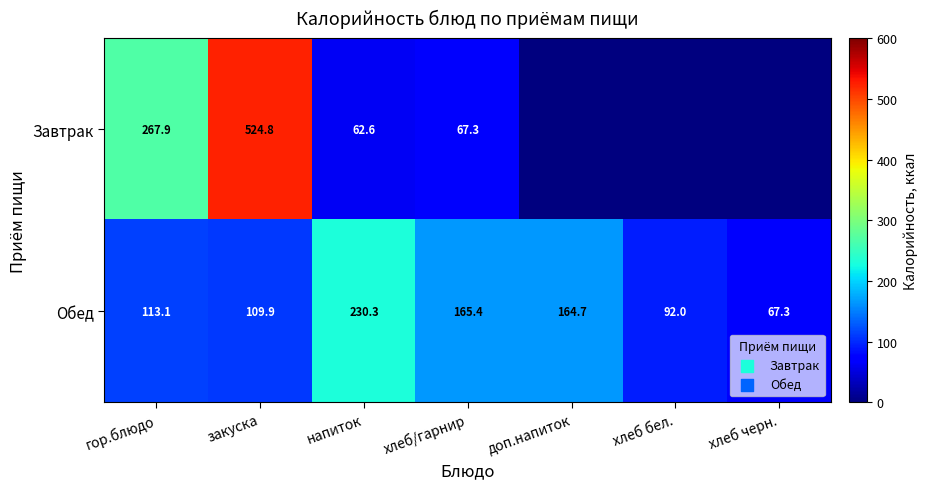

True or false: Обед has a value of 358.4 at напиток.

False